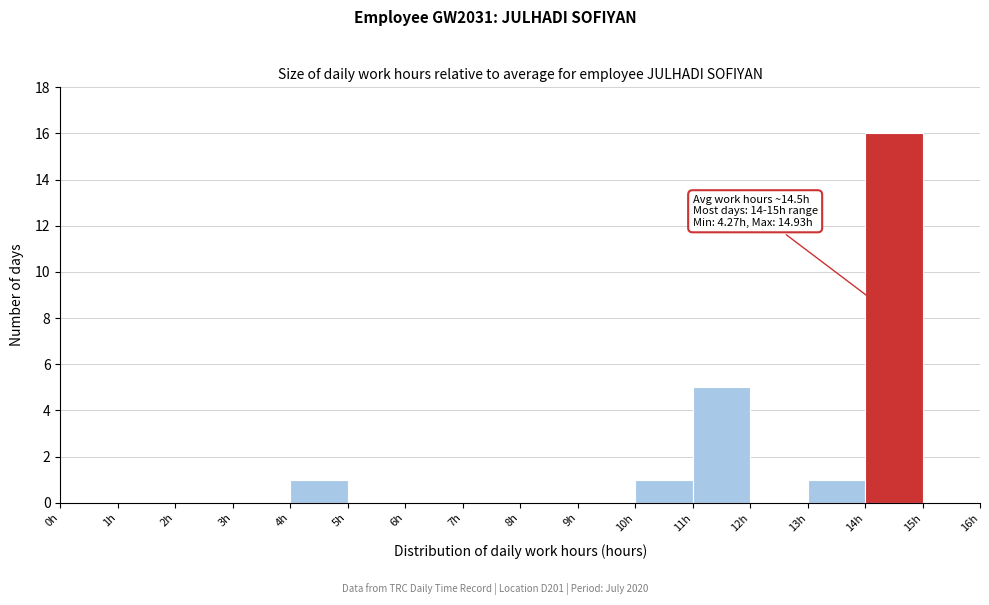

Over which range of the x-axis is the bar tallest?

14 to 15